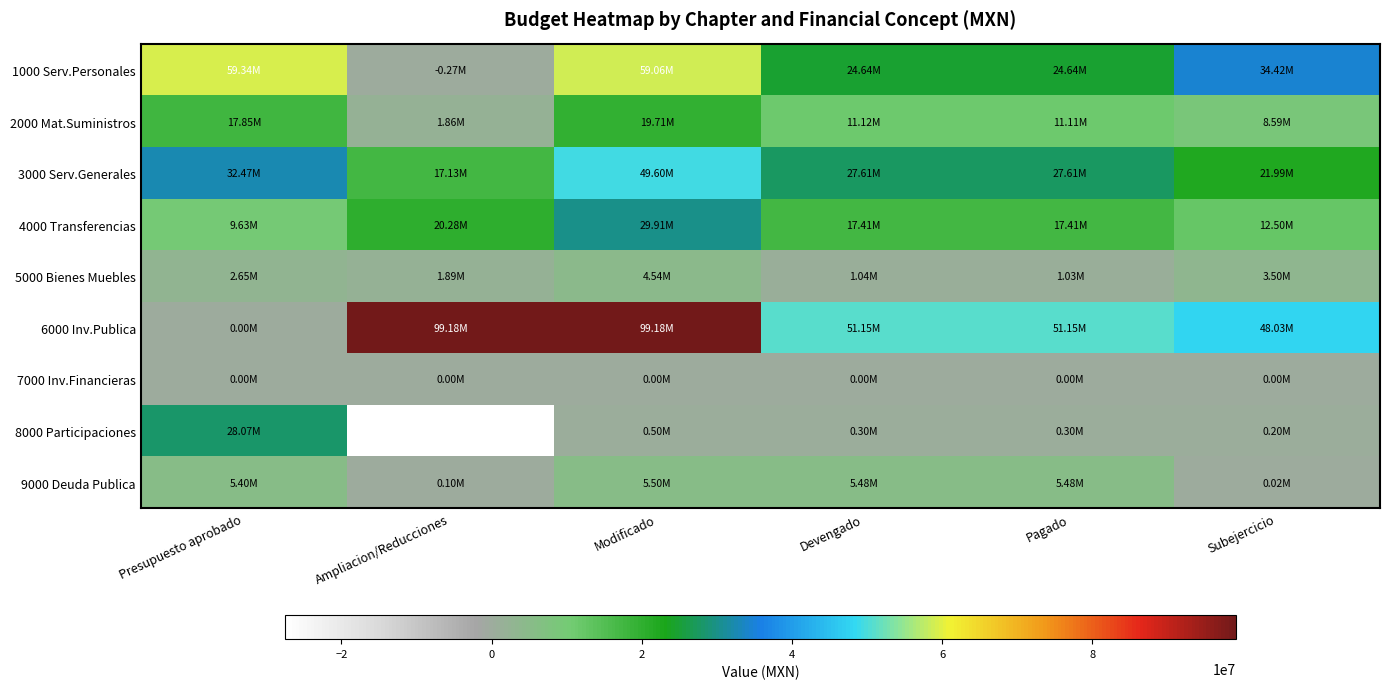

Reading left to right, transcribe all the data shown in this chart.

1000 Serv.Personales: Presupuesto aprobado=59336384.7	Ampliacion/Reducciones=-272296.6	Modificado=59064088.1	Devengado=24642169.3	Pagado=24642169.3	Subejercicio=34421918.8
2000 Mat.Suministros: Presupuesto aprobado=17853170.0	Ampliacion/Reducciones=1858128.5	Modificado=19711298.5	Devengado=11123828.3	Pagado=11109778.3	Subejercicio=8587470.2
3000 Serv.Generales: Presupuesto aprobado=32469175.3	Ampliacion/Reducciones=17133238.2	Modificado=49602413.5	Devengado=27612792.8	Pagado=27612094.8	Subejercicio=21989620.8
4000 Transferencias: Presupuesto aprobado=9633700.0	Ampliacion/Reducciones=20276360.0	Modificado=29910060.0	Devengado=17408311.5	Pagado=17408311.5	Subejercicio=12501748.5
5000 Bienes Muebles: Presupuesto aprobado=2649660.0	Ampliacion/Reducciones=1891457.2	Modificado=4541117.2	Devengado=1043604.9	Pagado=1025907.9	Subejercicio=3497512.3
6000 Inv.Publica: Presupuesto aprobado=0.0	Ampliacion/Reducciones=99179342.8	Modificado=99179342.8	Devengado=51146556.4	Pagado=51146556.4	Subejercicio=48032786.4
7000 Inv.Financieras: Presupuesto aprobado=0.0	Ampliacion/Reducciones=0.0	Modificado=0.0	Devengado=0.0	Pagado=0.0	Subejercicio=0.0
8000 Participaciones: Presupuesto aprobado=28070000.0	Ampliacion/Reducciones=-27570000.0	Modificado=500000.0	Devengado=300000.0	Pagado=300000.0	Subejercicio=200000.0
9000 Deuda Publica: Presupuesto aprobado=5400000.0	Ampliacion/Reducciones=96700.0	Modificado=5496700.0	Devengado=5479520.0	Pagado=5479520.0	Subejercicio=17180.0